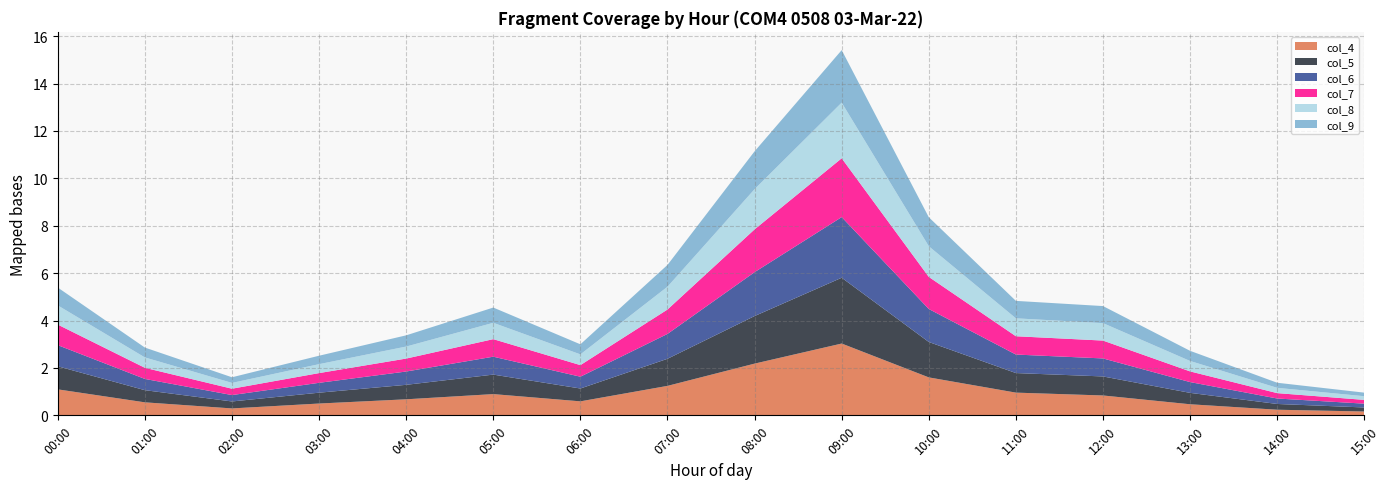

Reading left to right, list all the values displayed in this chart.

col_4: 00:00=1.1	01:00=0.5	02:00=0.3	03:00=0.5	04:00=0.7	05:00=0.9	06:00=0.6	07:00=1.2	08:00=2.2	09:00=3.0	10:00=1.6	11:00=1.0	12:00=0.8	13:00=0.5	14:00=0.2	15:00=0.2
col_5: 00:00=1.0	01:00=0.5	02:00=0.3	03:00=0.5	04:00=0.6	05:00=0.8	06:00=0.5	07:00=1.1	08:00=2.0	09:00=2.8	10:00=1.5	11:00=0.8	12:00=0.8	13:00=0.5	14:00=0.2	15:00=0.2
col_6: 00:00=0.9	01:00=0.5	02:00=0.3	03:00=0.4	04:00=0.6	05:00=0.8	06:00=0.5	07:00=1.0	08:00=1.9	09:00=2.6	10:00=1.4	11:00=0.8	12:00=0.8	13:00=0.5	14:00=0.2	15:00=0.2
col_7: 00:00=0.9	01:00=0.5	02:00=0.3	03:00=0.4	04:00=0.5	05:00=0.7	06:00=0.5	07:00=1.0	08:00=1.8	09:00=2.5	10:00=1.4	11:00=0.8	12:00=0.8	13:00=0.5	14:00=0.2	15:00=0.2
col_8: 00:00=0.8	01:00=0.4	02:00=0.2	03:00=0.4	04:00=0.5	05:00=0.7	06:00=0.5	07:00=1.0	08:00=1.7	09:00=2.3	10:00=1.3	11:00=0.8	12:00=0.7	13:00=0.4	14:00=0.2	15:00=0.2
col_9: 00:00=0.8	01:00=0.4	02:00=0.2	03:00=0.4	04:00=0.5	05:00=0.6	06:00=0.4	07:00=0.9	08:00=1.6	09:00=2.2	10:00=1.2	11:00=0.7	12:00=0.7	13:00=0.4	14:00=0.2	15:00=0.2